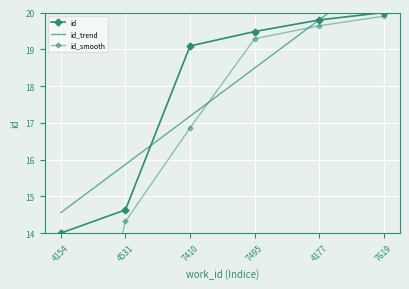

At which category does the chart reach its minimum across all series?

4154